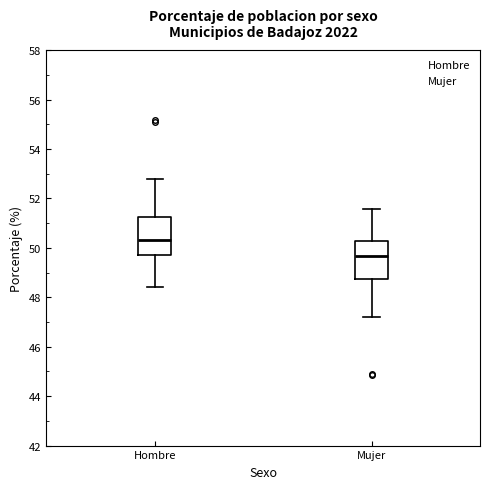

Reading left to right, transcribe this box plot: for each box, give where its median line is, the range the box spans, and where its two whiskers end, as read against the y-axis. The values are not printed on the chart, so give them approximately, as read against the axis.

Hombre: median 50.4, box 49.8 to 51.2, whiskers 48.4 to 52.8
Mujer: median 49.6, box 48.8 to 50.2, whiskers 47.2 to 51.6